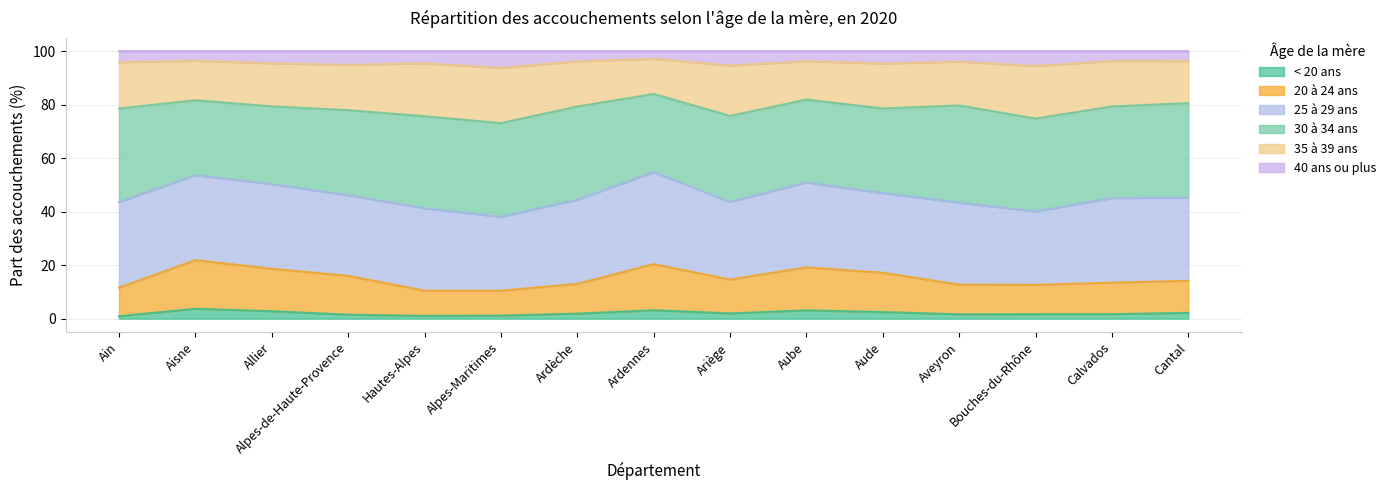

How many lines are shown in the chart?

6